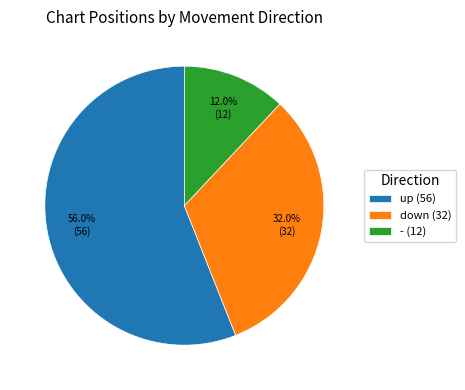

What percentage is the - slice, to the nearest percent?

12%